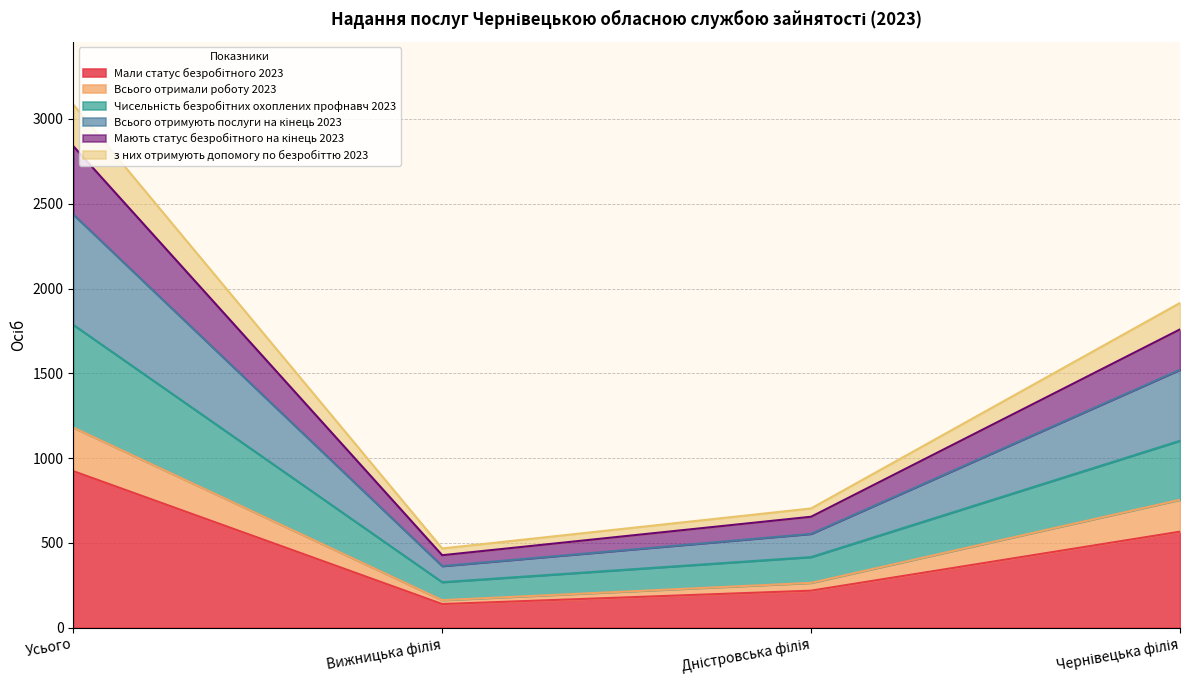

What is the label of the 3rd point from the left?

Дністровська філія